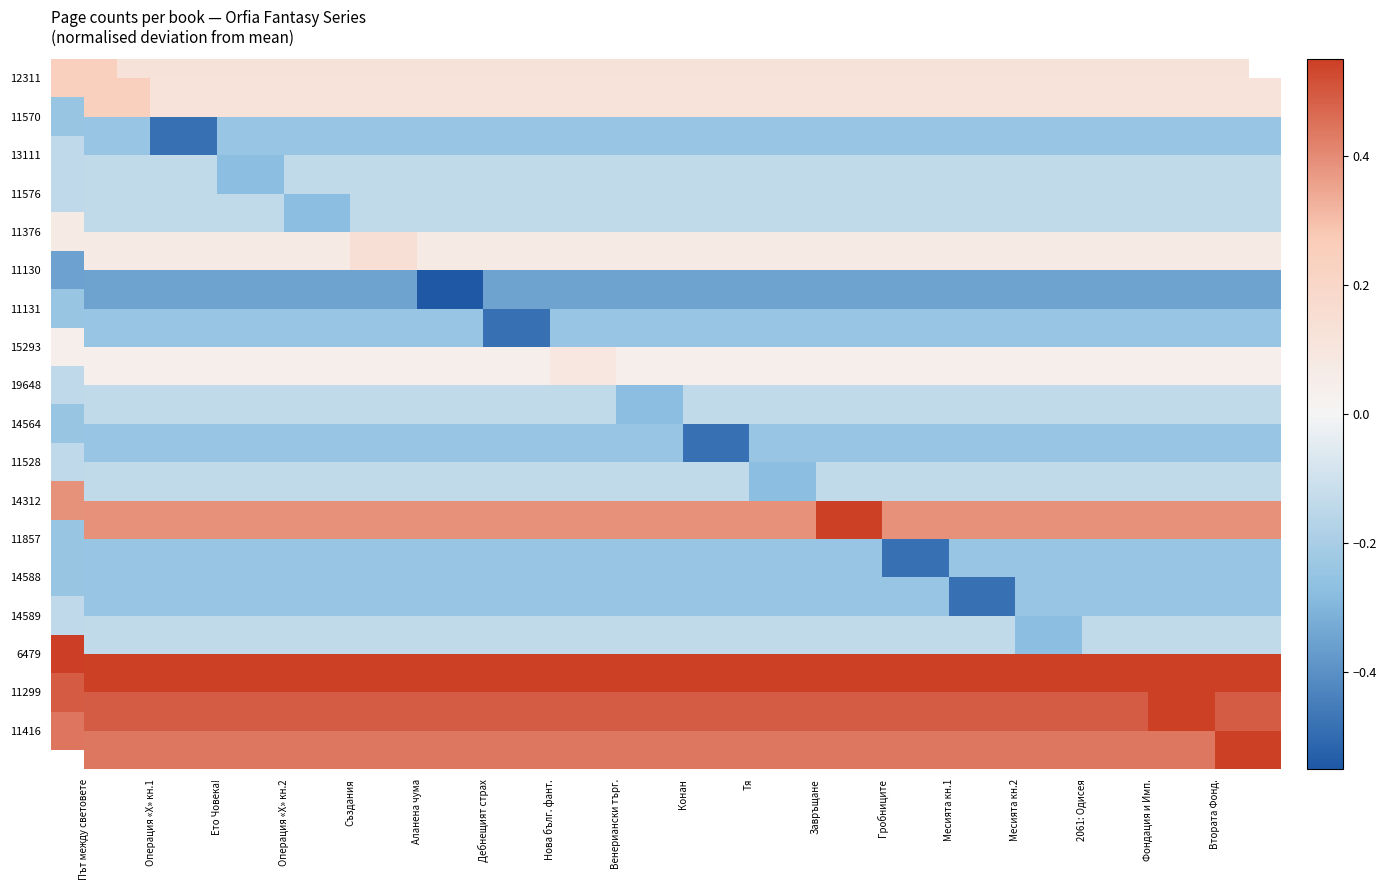

List the series in order of their peak value, lowest first.

11130, 11570, 11131, 14564, 11857, 14588, 13111, 11576, 19648, 11528, 14589, 15293, 11376, 12311, 14312, 11416, 11299, 6479